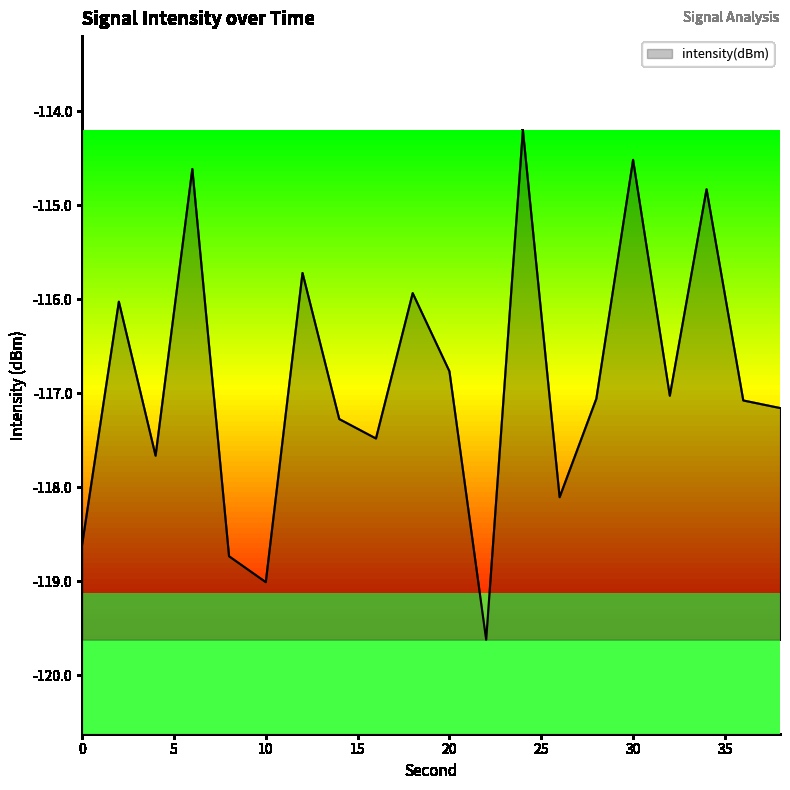

What is the minimum value shown in the chart?

-119.6